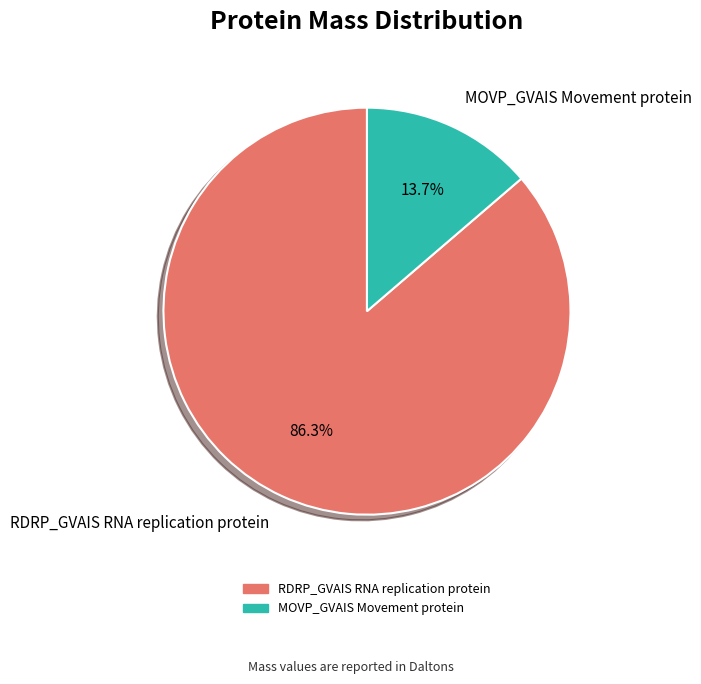

The RDRP_GVAIS RNA replication protein slice represents 86% of the pie. True or false?

True